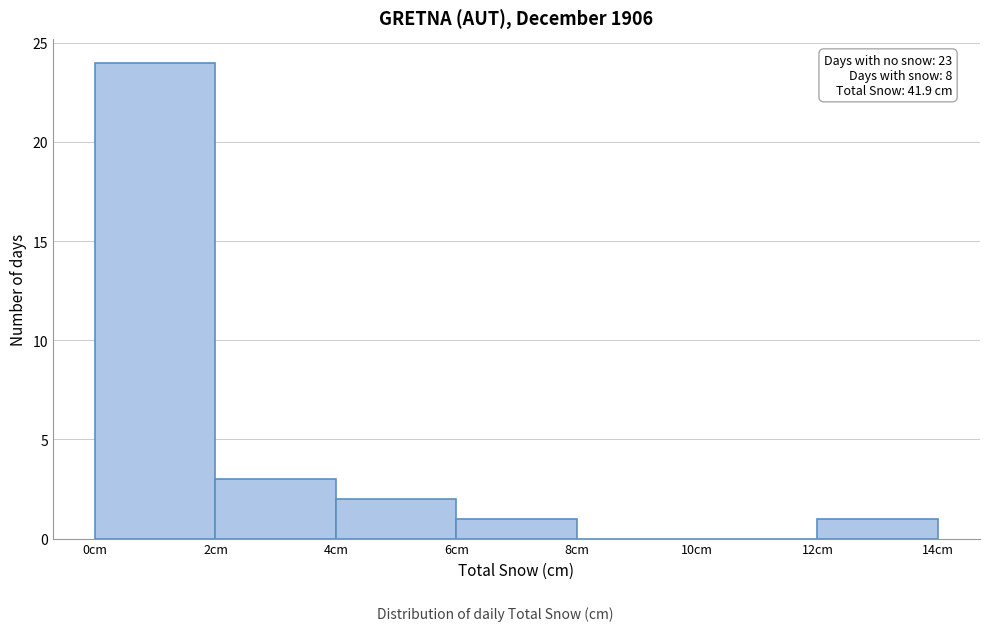

Which range on the x-axis has the tallest bar?

0 to 2